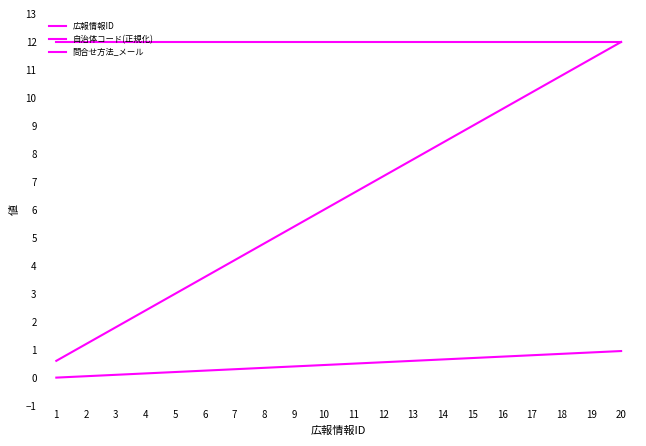

True or false: 問合せ方法_メール and 自治体コード(正規化) intersect in this chart.

False